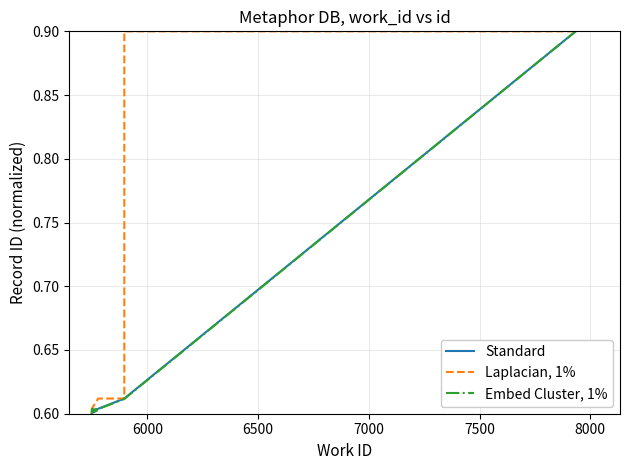

What is the average value of the Laplacian, 1% series?

0.7